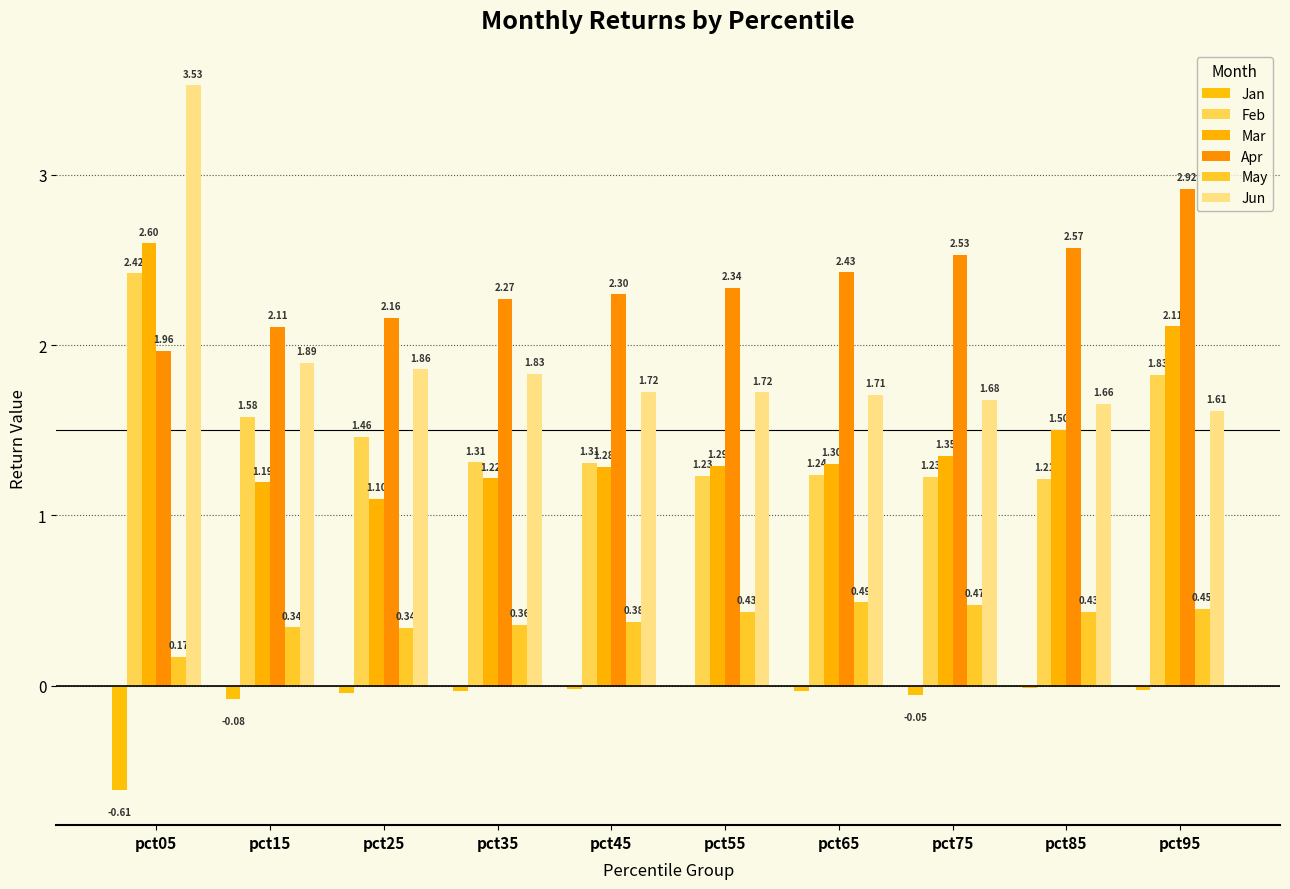

The May series shows 0.1 at pct15. True or false?

False